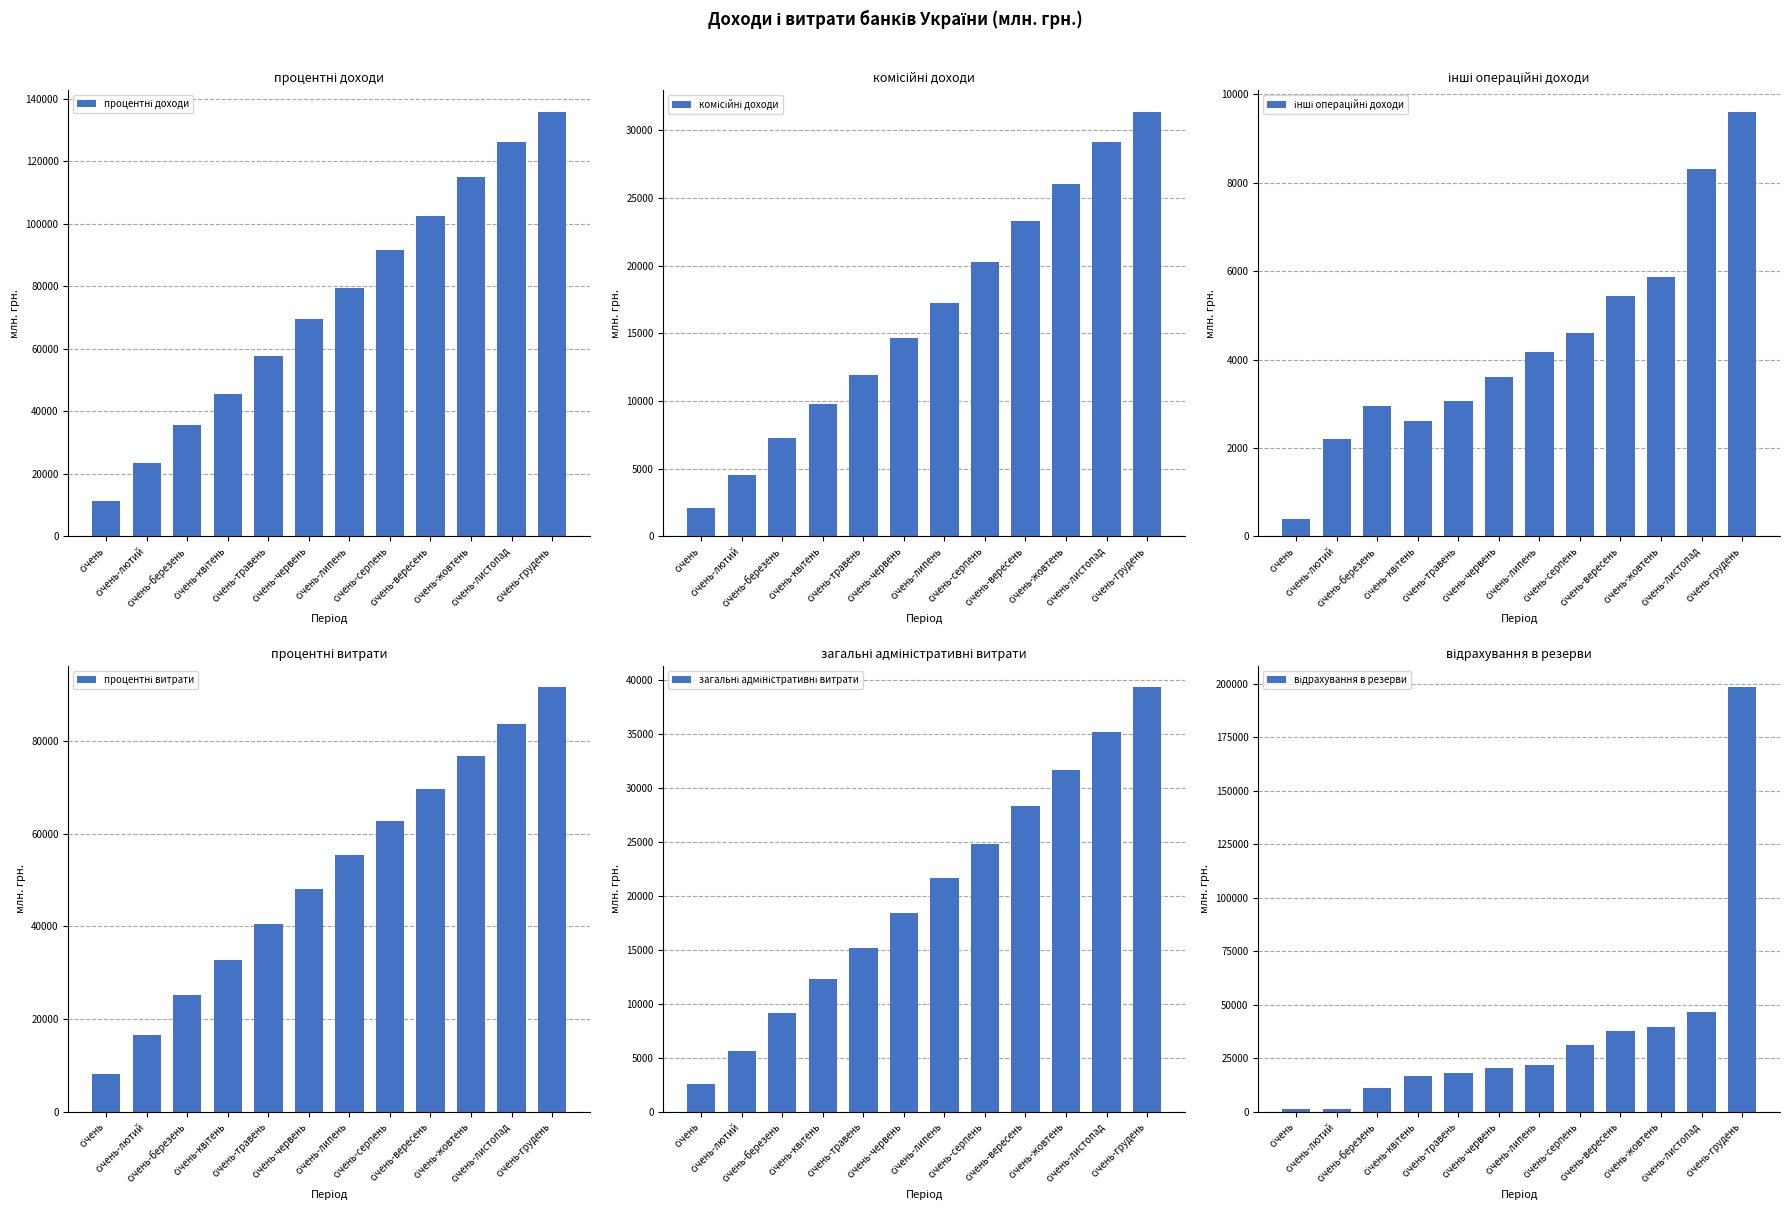

At how many categories does at least one series exceed 95053?

4